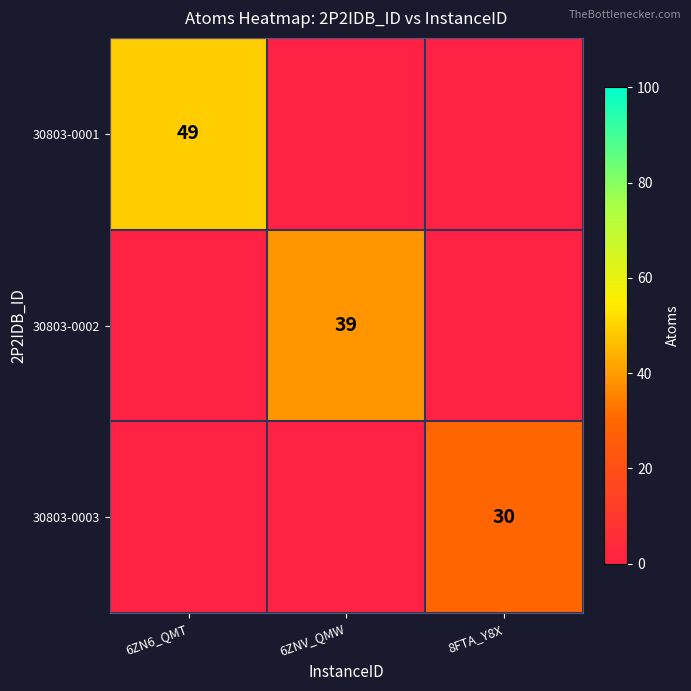

The value of 30803-0003 at 8FTA_Y8X is 30. True or false?

True